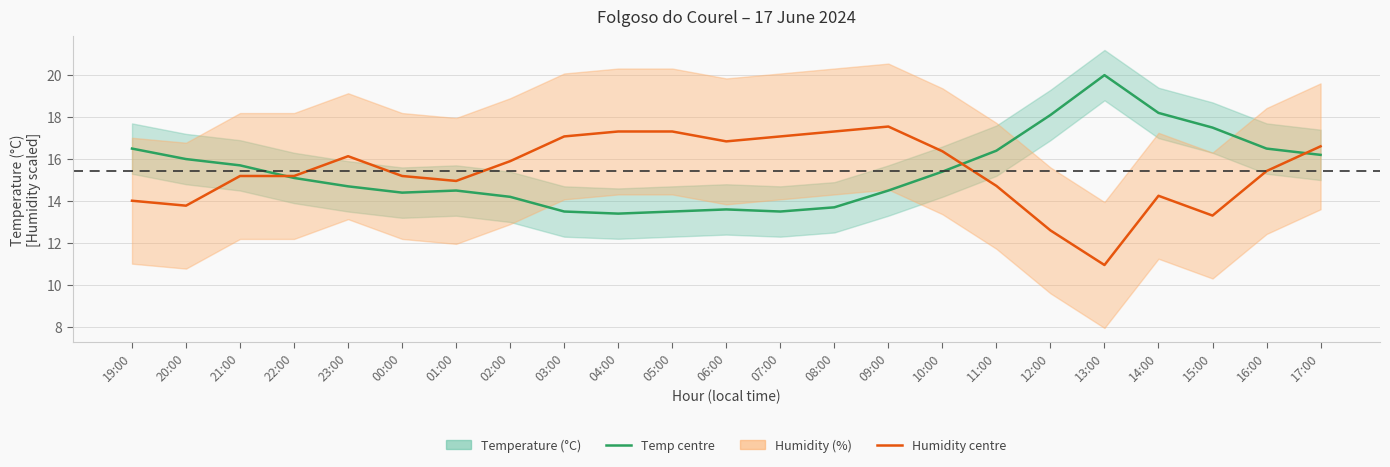

What is the minimum value for Humidity (%) scaled?

11.0